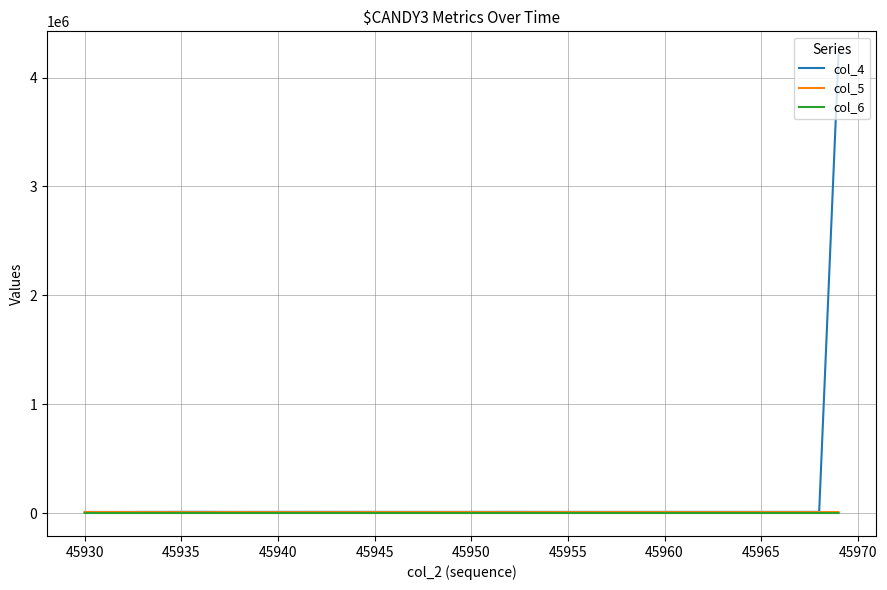

At which label does col_6 first exceed 476?

45930